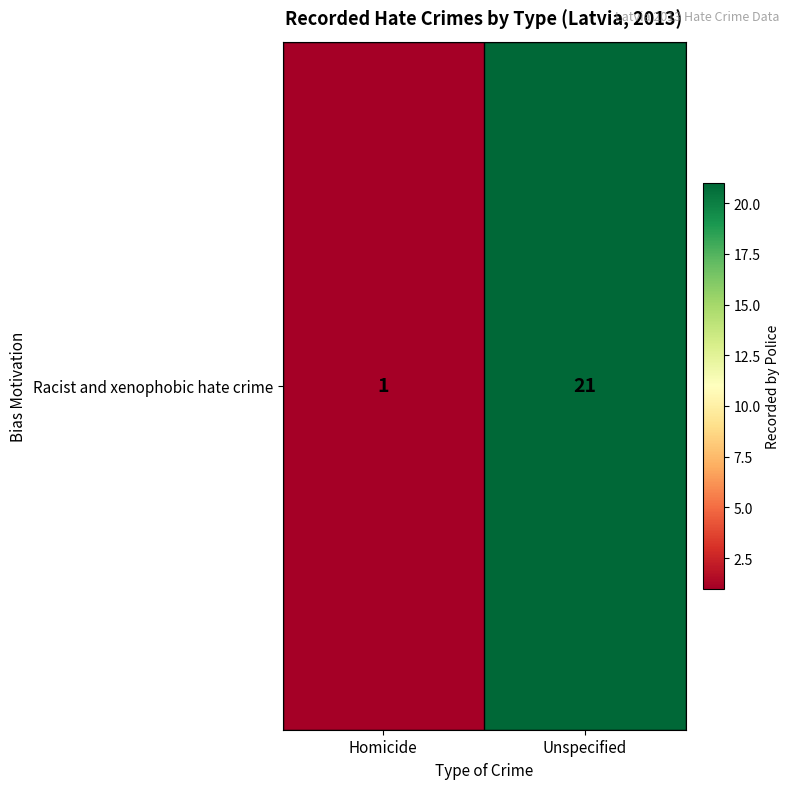

Reading left to right, what are all the values shown in this chart?

1	21